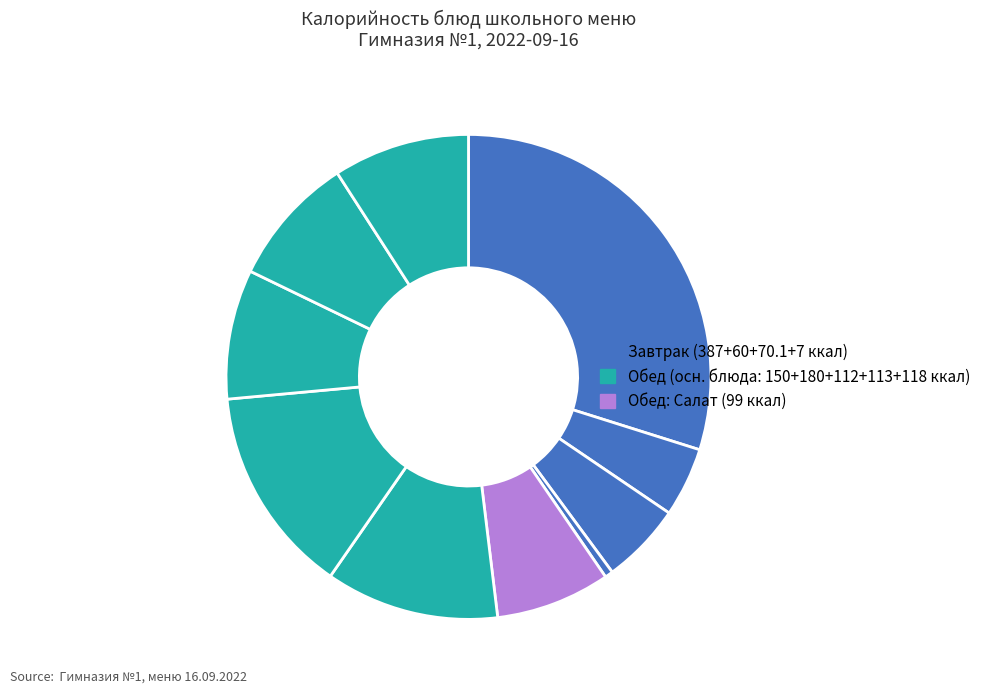

Count the number of slices in the pie.

10